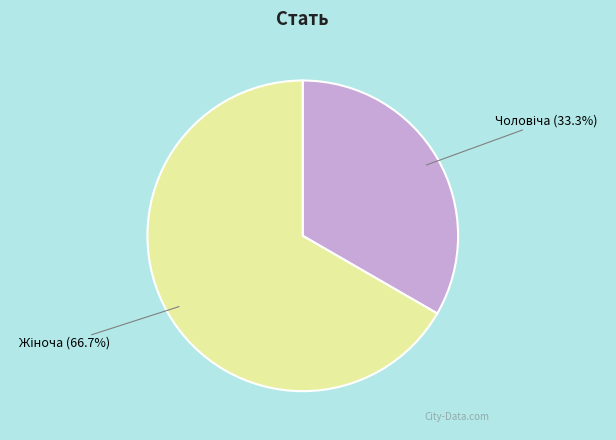

Is there a majority slice in this chart?

Yes